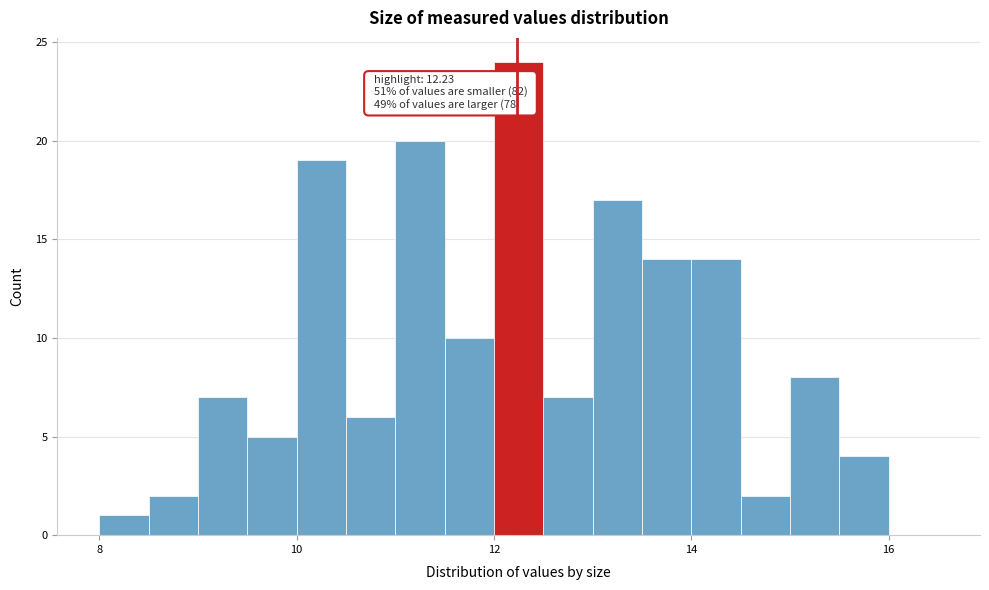

Around what value on the x-axis is the tallest bar? Give the approximate position of its centre, as read against the axis.

12.2